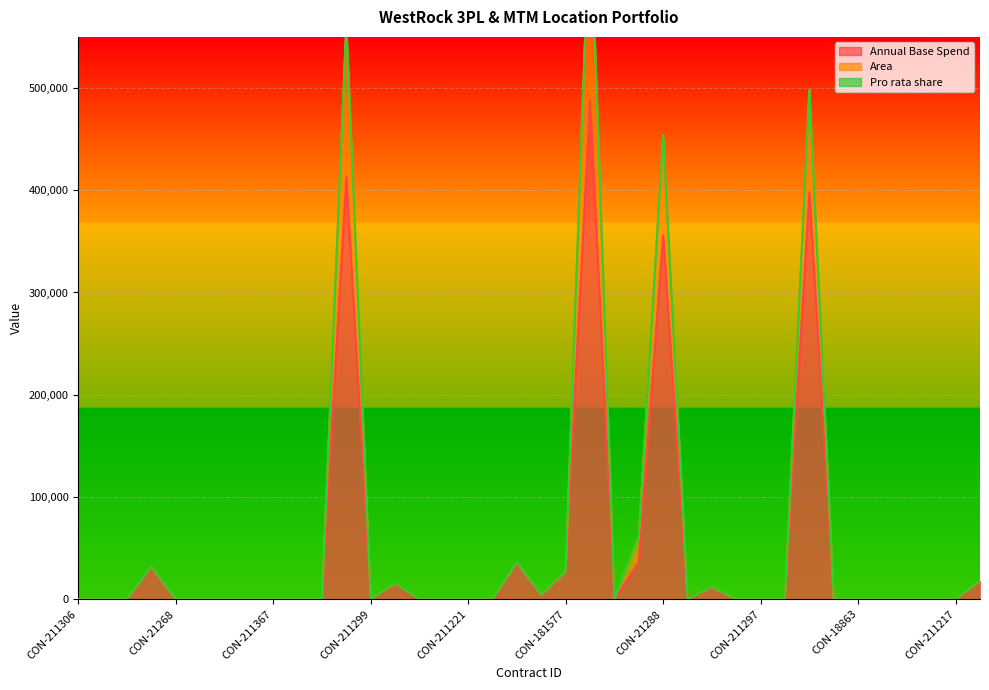

In Area, how many points are lower than both neighbors (excluding endpoints)?

4